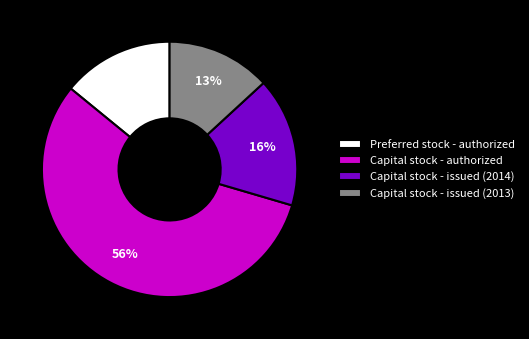

Which slice represents more than half of the pie?

Capital stock - authorized